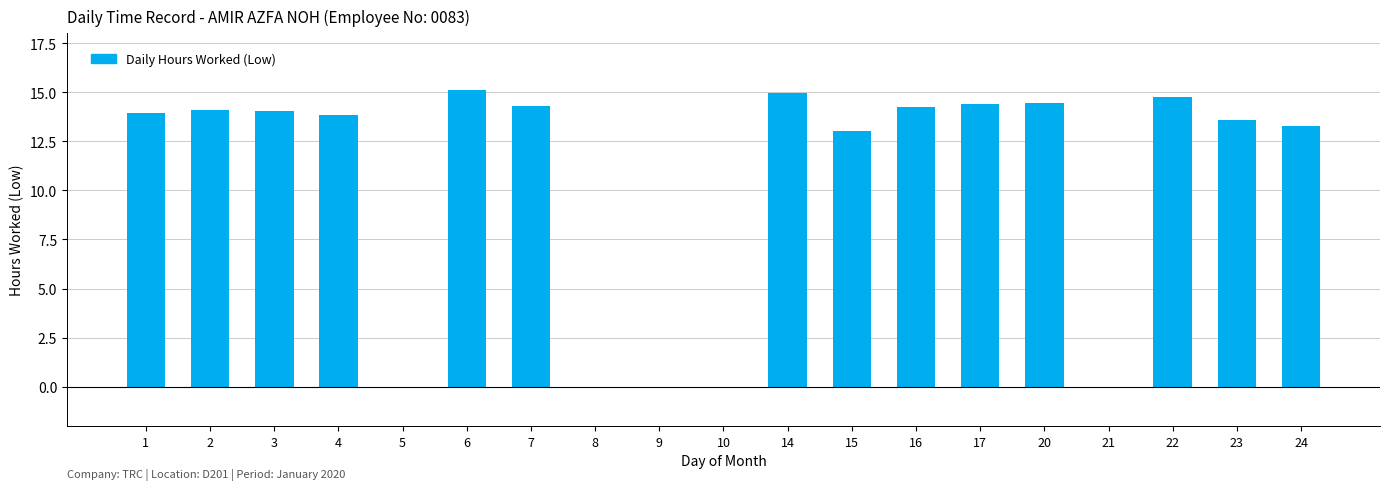

The chart shows a value of 3.9 at 6. True or false?

False